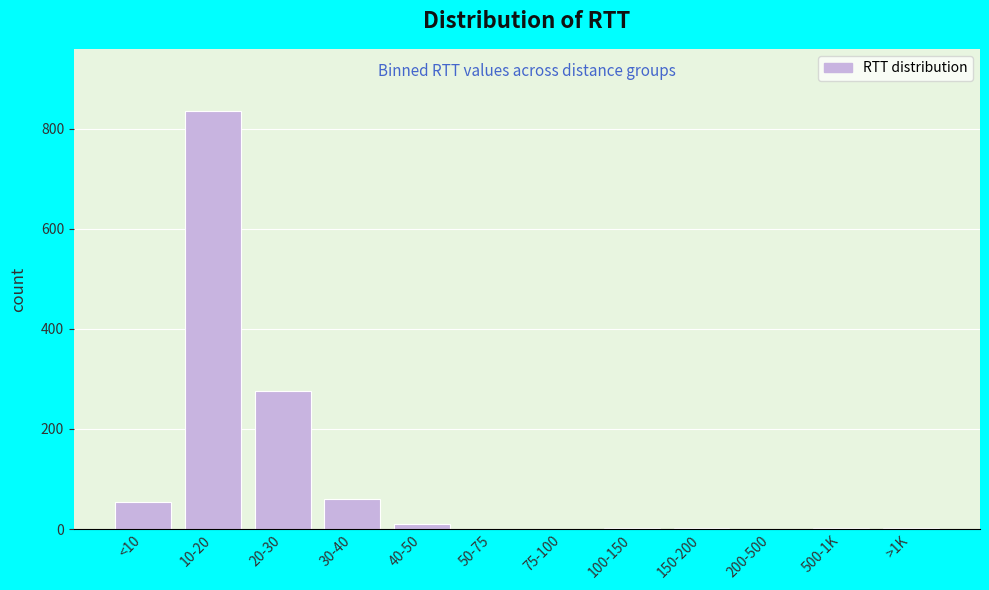

At which category does the chart reach its peak across all series?

10-20